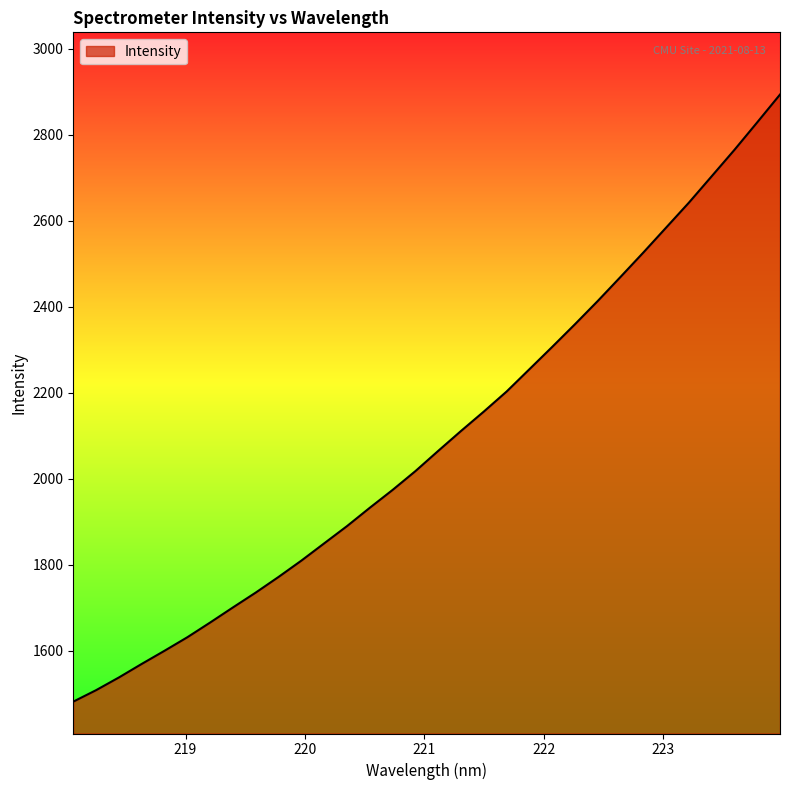

What is the difference between the maximum and minimum values?

1411.8